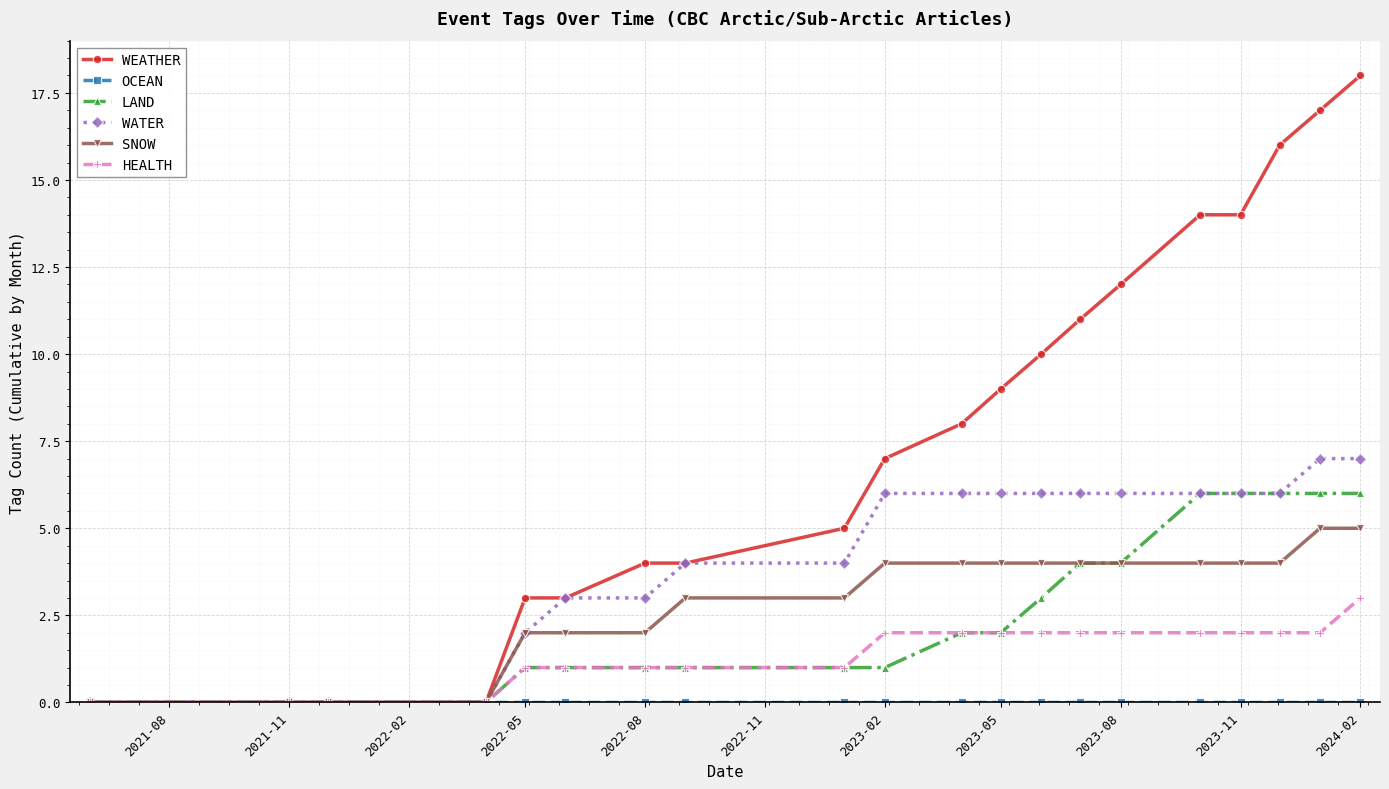

Which series has the widest spread of values?

WEATHER